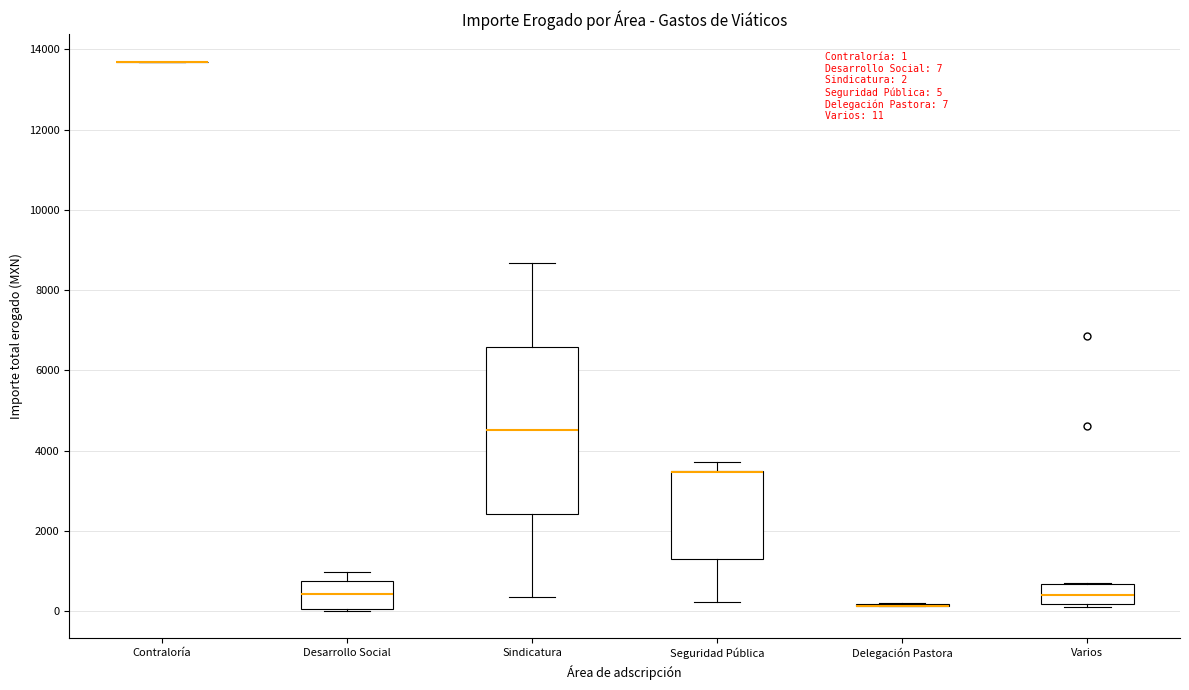

Comparing the boxes themselves (not the whiskers), which one is the tallest?

Sindicatura